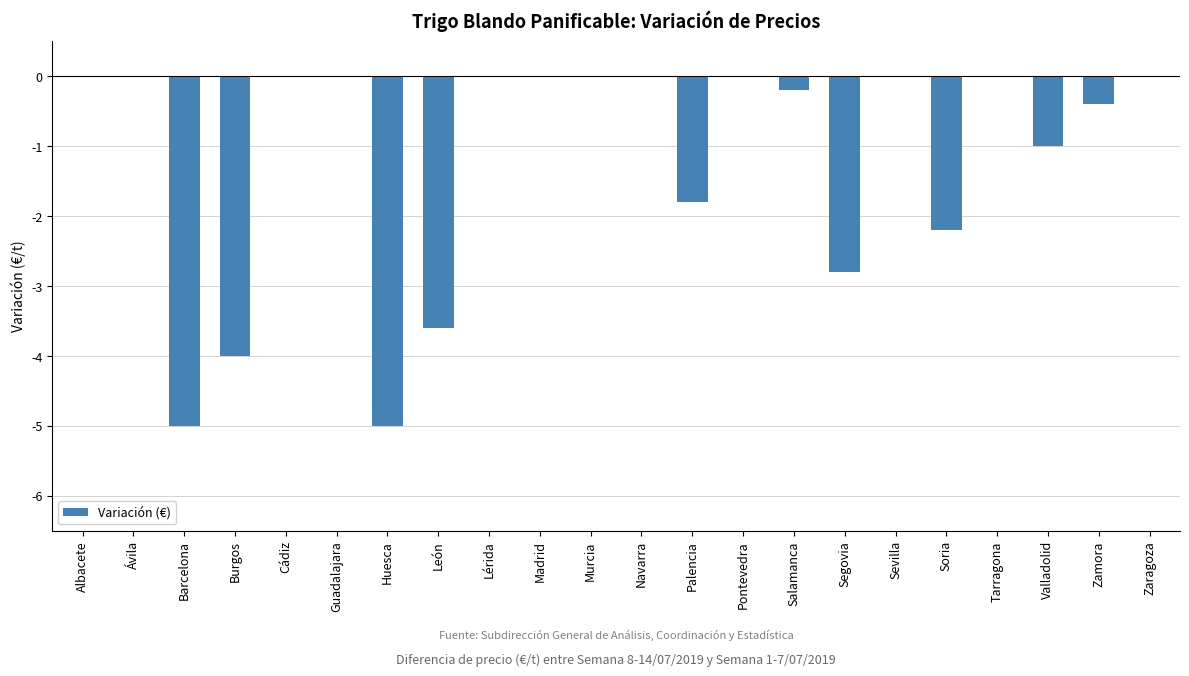

Reading left to right, transcribe all the data shown in this chart.

0.0	0.0	-5.0	-4.0	0.0	0.0	-5.0	-3.6	0.0	0.0	0.0	0.0	-1.8	0.0	-0.2	-2.8	0.0	-2.2	0.0	-1.0	-0.4	0.0